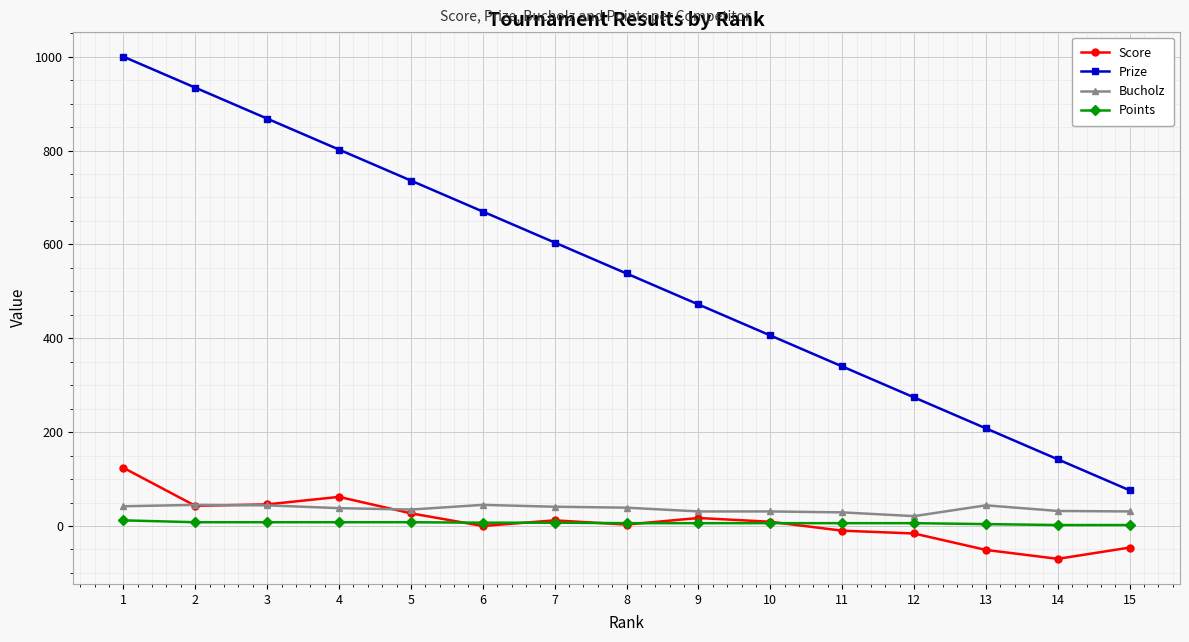

How many Points values are between 6 and 8?

11